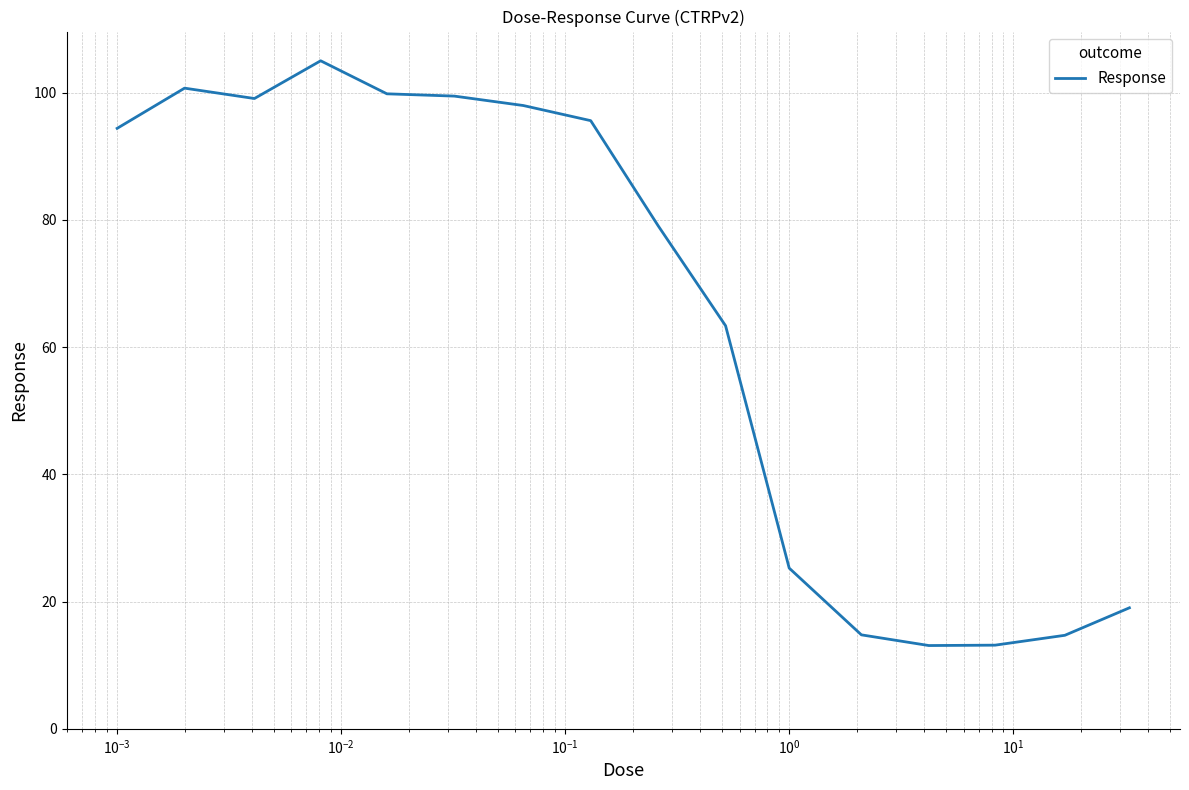

What is the smallest value displayed?

13.1